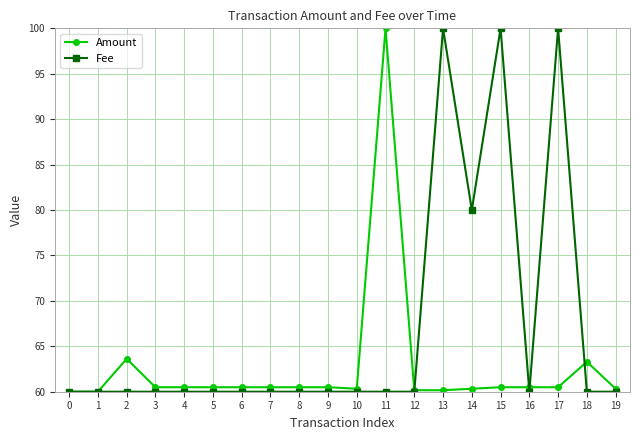

True or false: Fee has more than 1 interior local peaks.

True